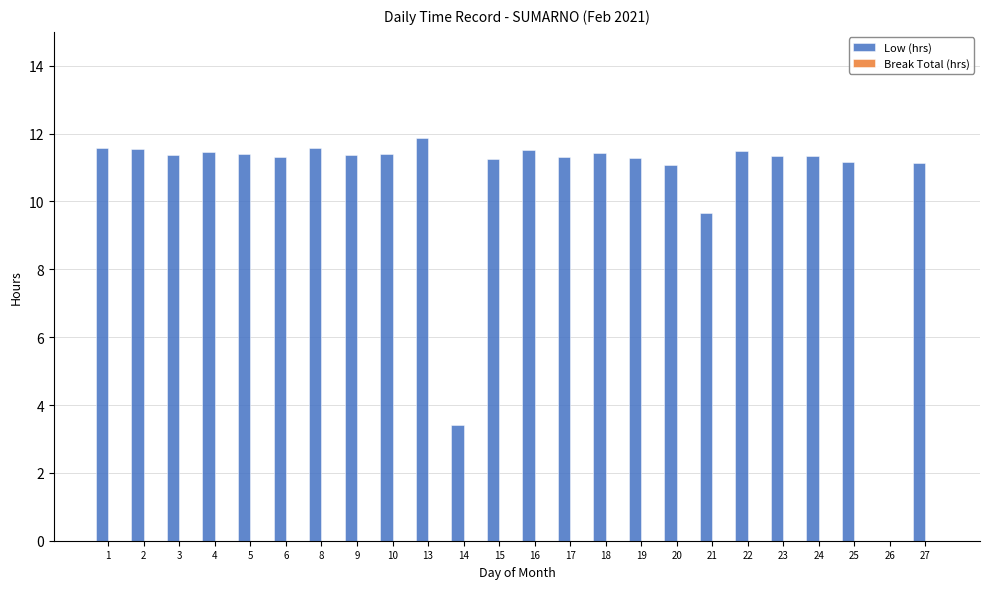

What is the greatest value displayed?

11.9